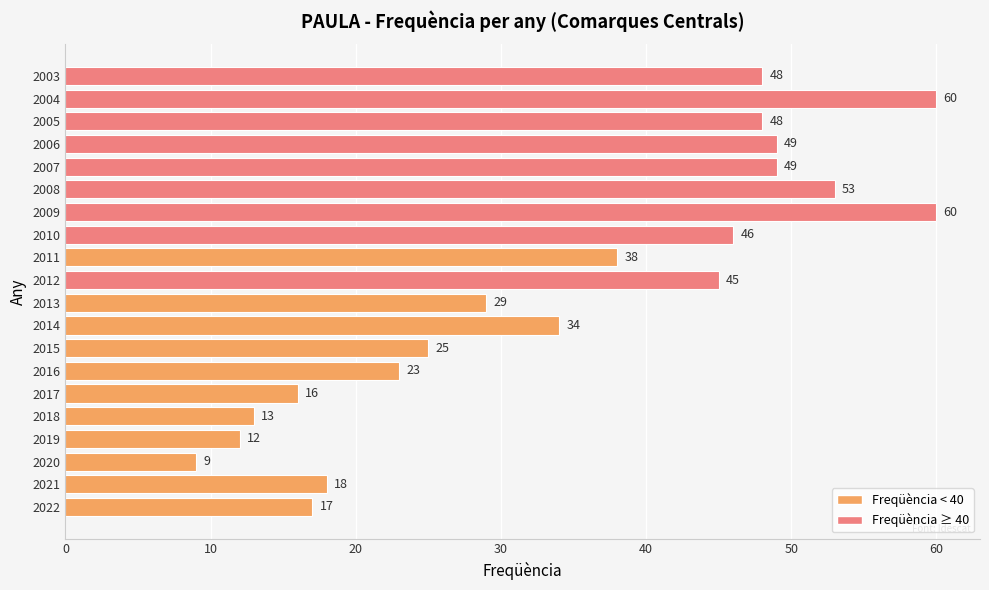

Reading bottom to top, list all the values displayed in this chart.

2022=17	2021=18	2020=9	2019=12	2018=13	2017=16	2016=23	2015=25	2014=34	2013=29	2012=45	2011=38	2010=46	2009=60	2008=53	2007=49	2006=49	2005=48	2004=60	2003=48